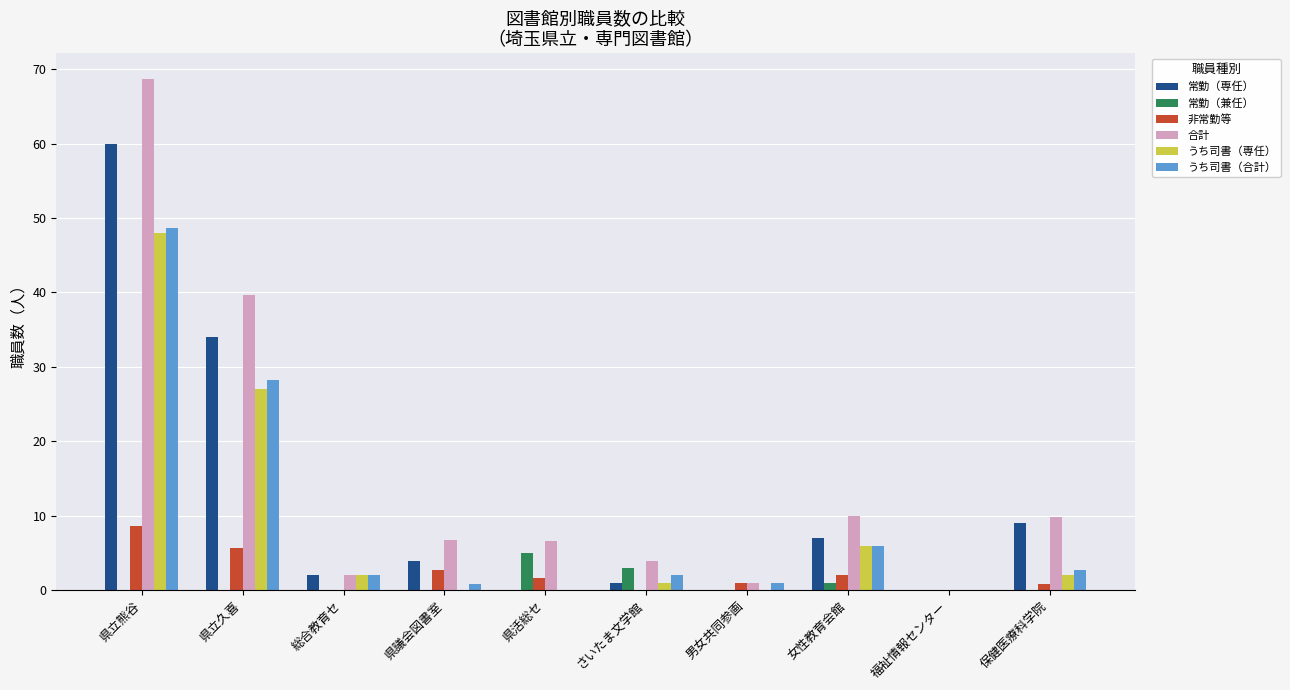

Which series has the largest total across all categories?

合計